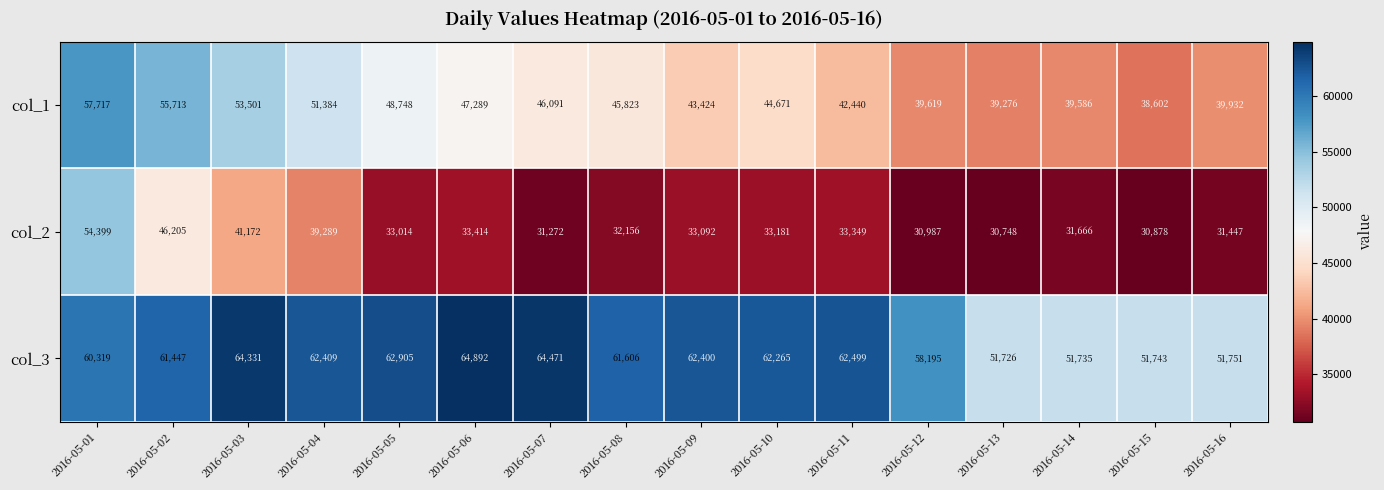

Which category has the highest value in the col_1 series?

2016-05-01